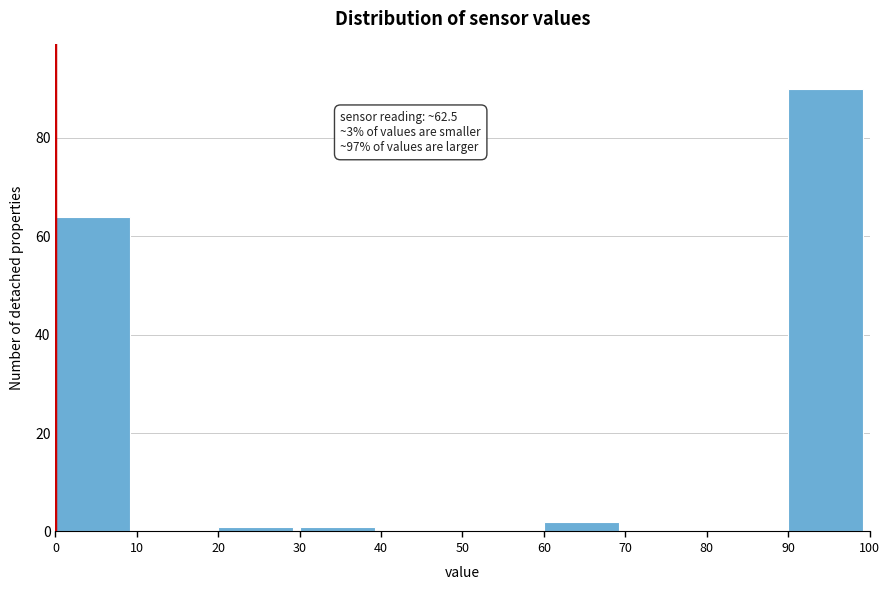

Over which range of the x-axis is the bar tallest?

90 to 100